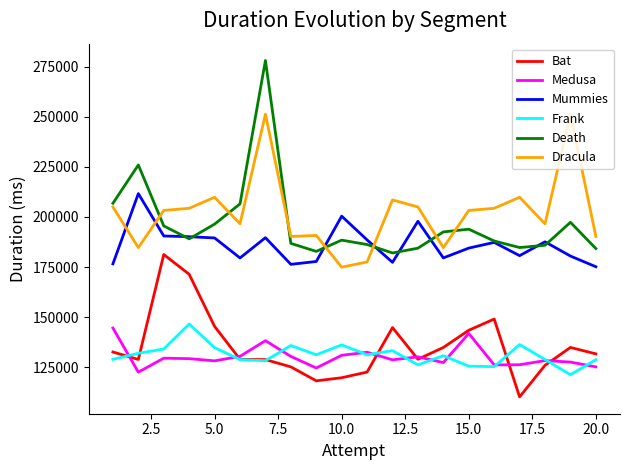

In Medusa, how many points are higher than both neighbors (excluding endpoints)?

6